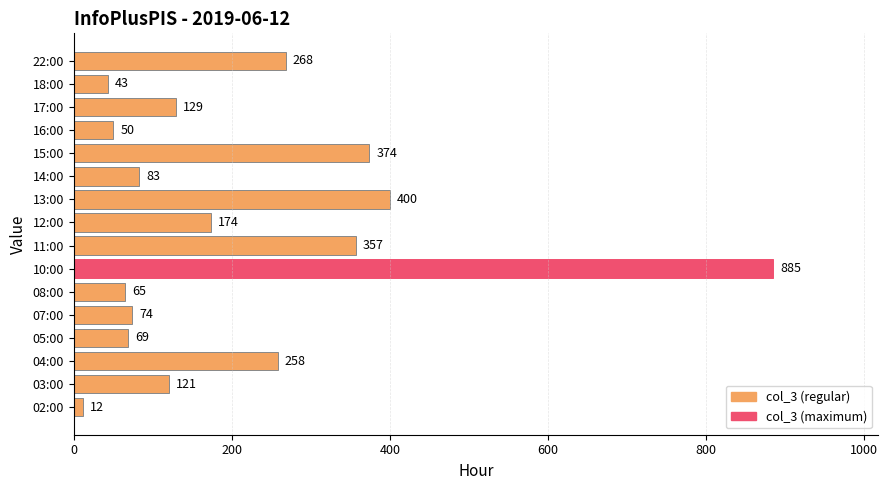

Rank the categories by value from highest to lowest.

10:00, 13:00, 15:00, 11:00, 22:00, 04:00, 12:00, 17:00, 03:00, 14:00, 07:00, 05:00, 08:00, 16:00, 18:00, 02:00